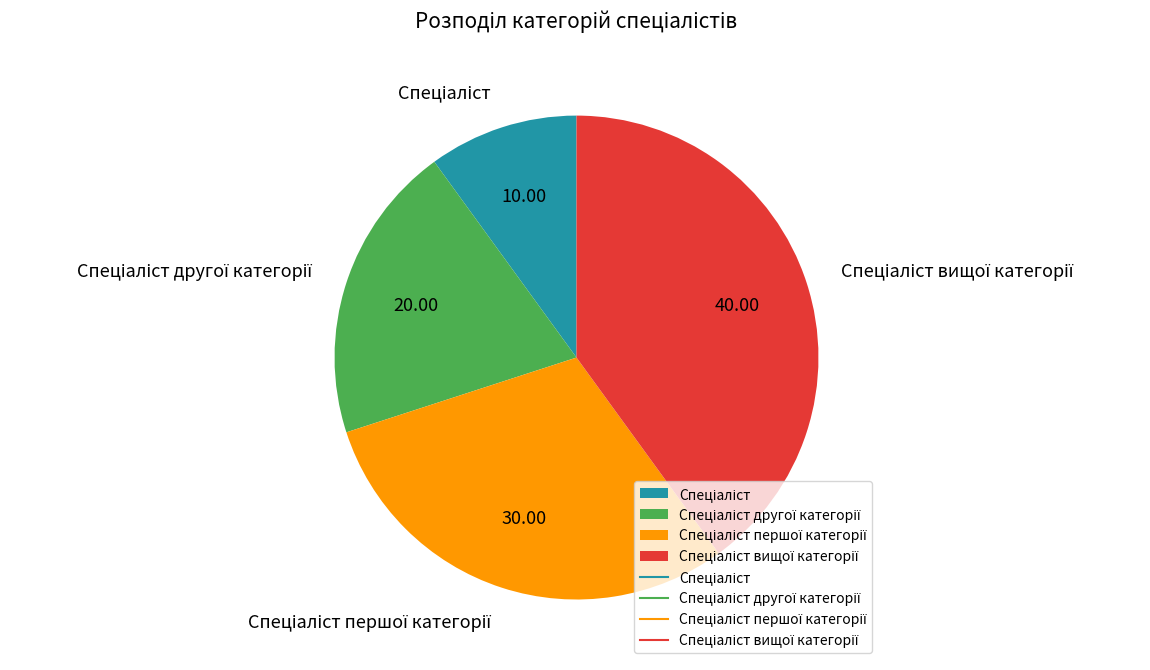

Is there any slice that represents more than half of the pie?

No